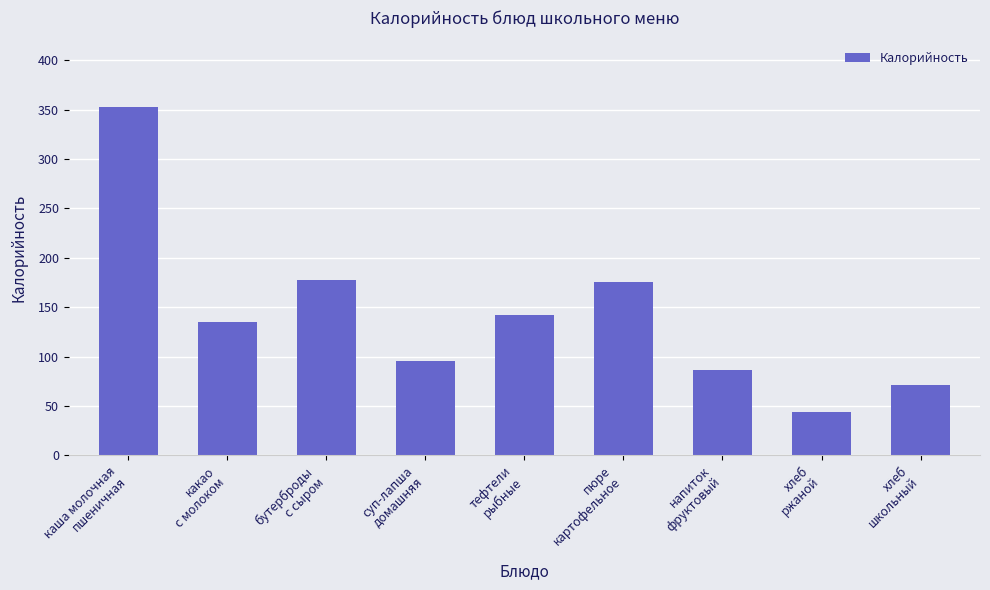

What is the label of the 5th bar from the left?

тефтели
рыбные